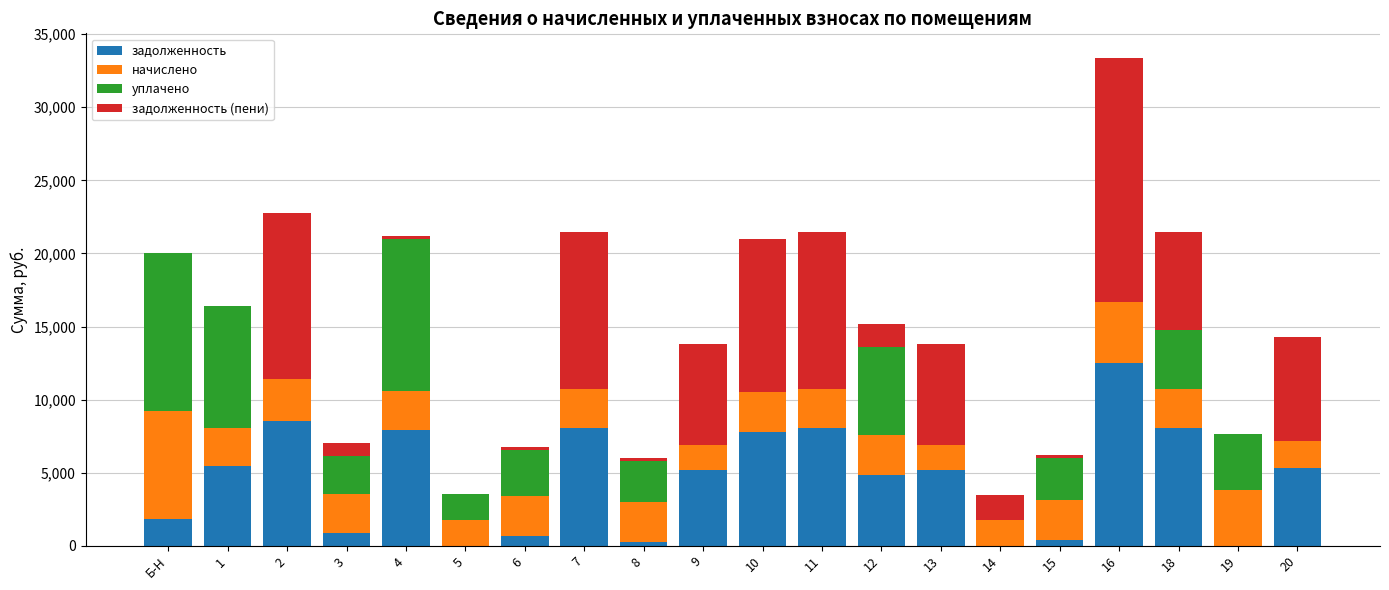

At which category is the sum across all series the highest?

16